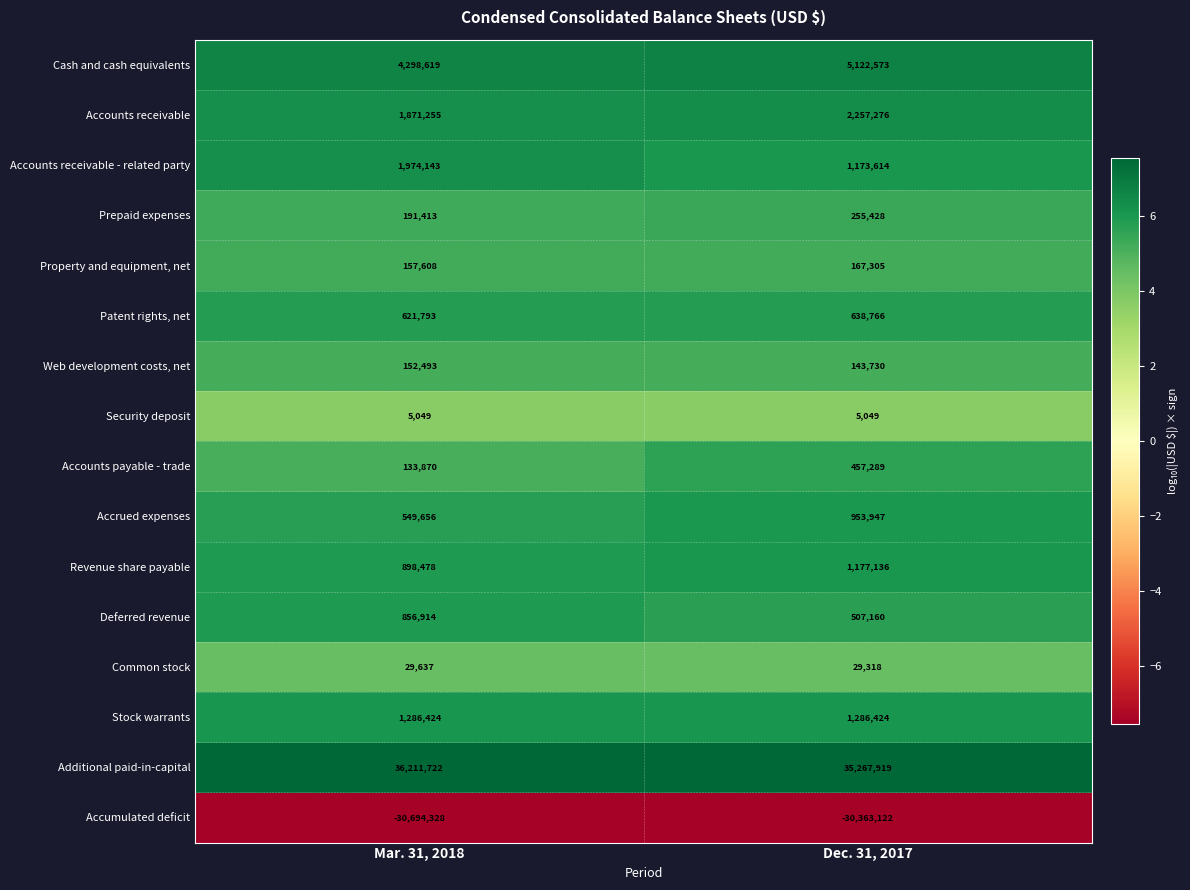

At Dec. 31, 2017, list the series in order from smallest to largest.

Accumulated deficit, Security deposit, Common stock, Web development costs, net, Property and equipment, net, Prepaid expenses, Accounts payable - trade, Deferred revenue, Patent rights, net, Accrued expenses, Accounts receivable - related party, Revenue share payable, Stock warrants, Accounts receivable, Cash and cash equivalents, Additional paid-in-capital